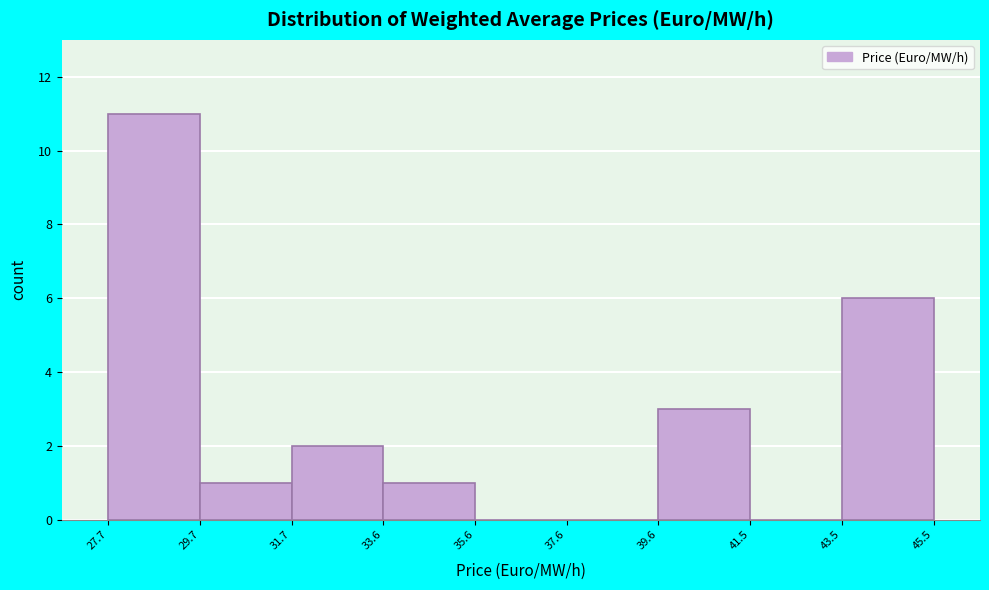

Which range on the x-axis has the tallest bar?

27.7 to 29.7